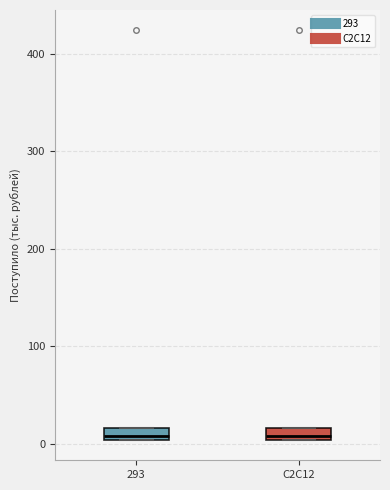

Where is the upper edge of the box for C2C12 on the y-axis? The values are not printed on the chart, so give them approximately, as read against the axis.

20